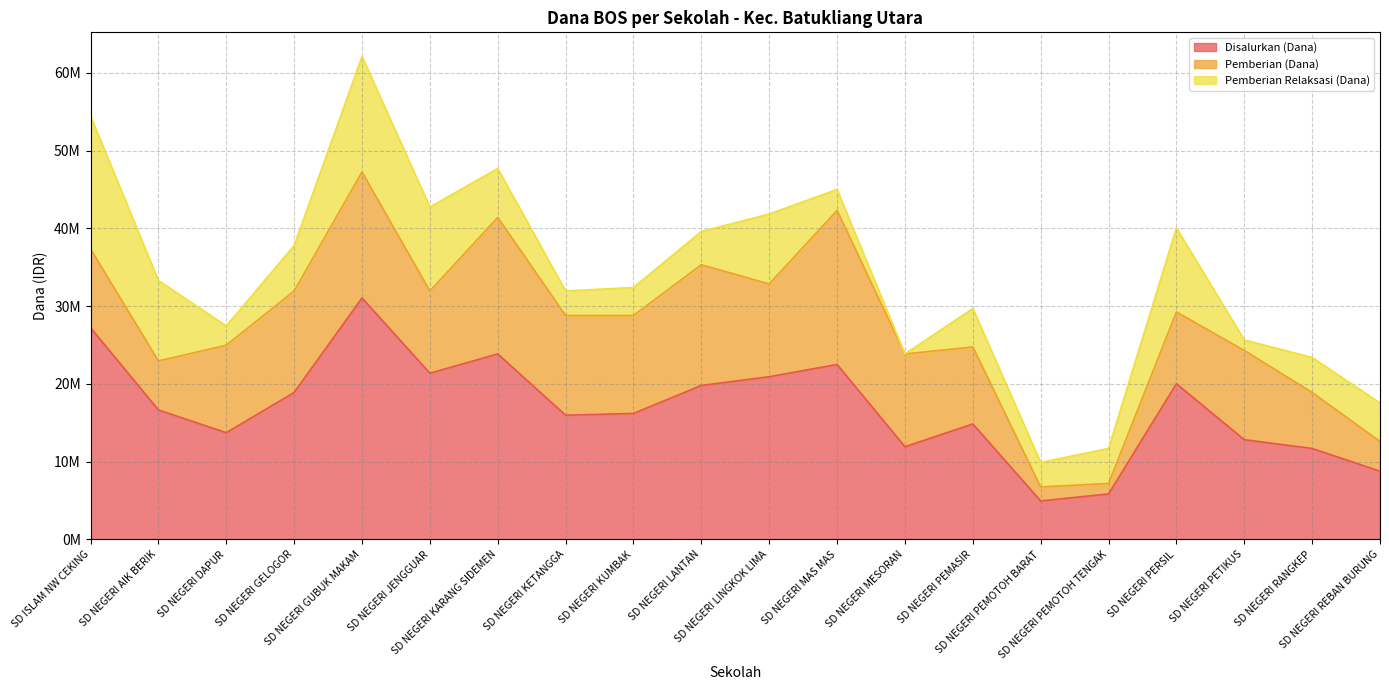

Is the value of Pemberian (Dana) at SD NEGERI DAPUR greater than the value of Disalurkan (Dana) at SD NEGERI KETANGGA?

No